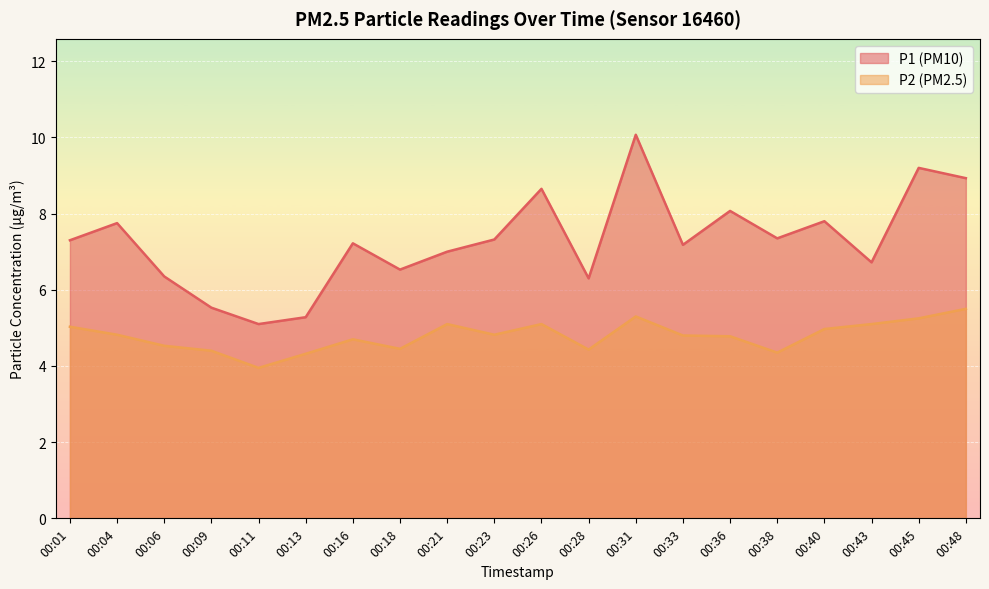

List the series in order of their overall mean, lowest first.

P2 (PM2.5), P1 (PM10)